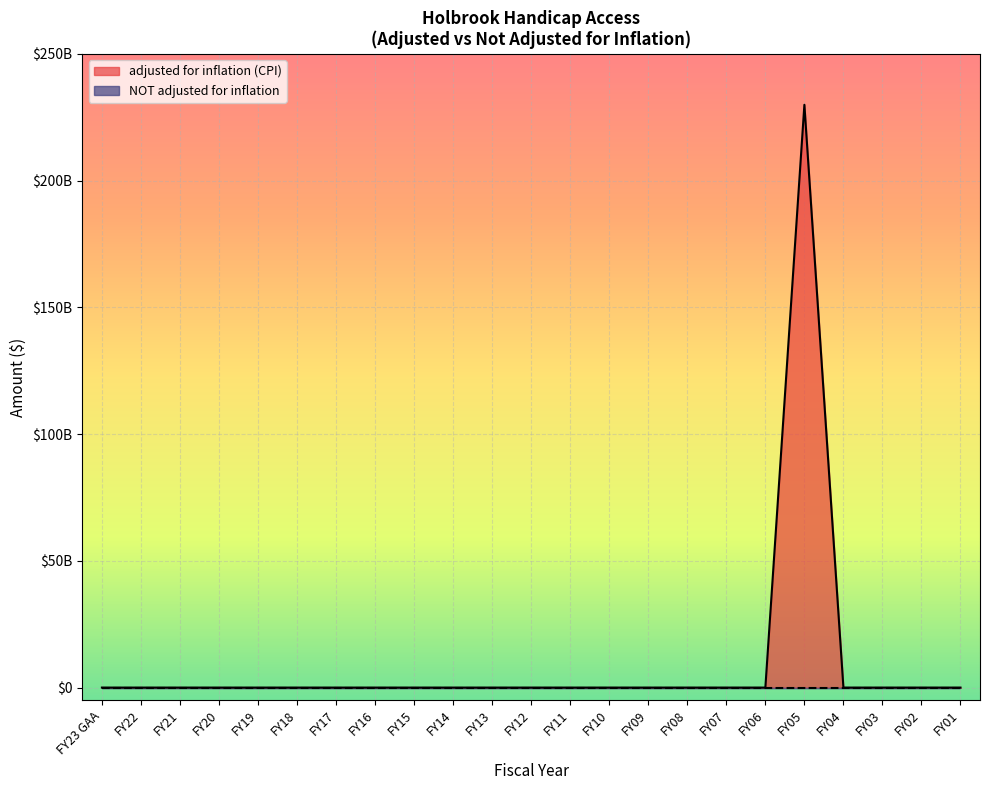

List the labels in order of value, largest first.

FY05, FY23 GAA, FY22, FY21, FY20, FY19, FY18, FY17, FY16, FY15, FY14, FY13, FY12, FY11, FY10, FY09, FY08, FY07, FY06, FY04, FY03, FY02, FY01